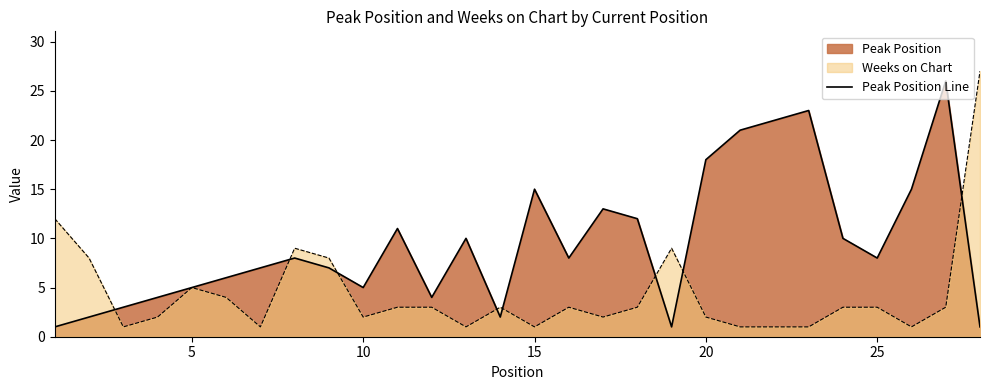

List the series in order of their overall mean, highest first.

Peak Position Line, Weeks on Chart